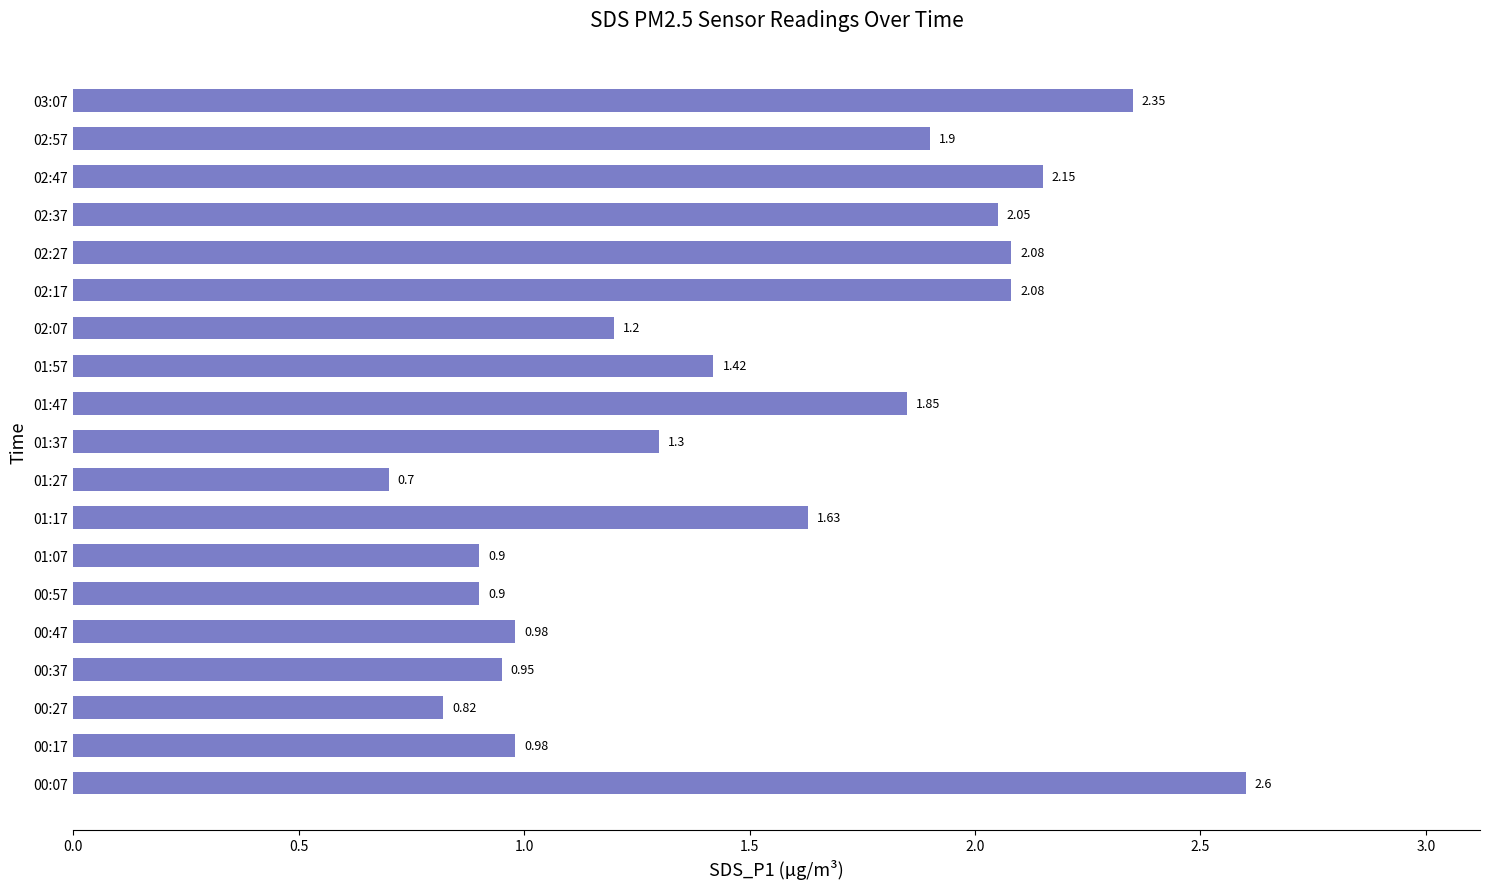

What is the sum of the values at 01:27 and 02:57?

2.6